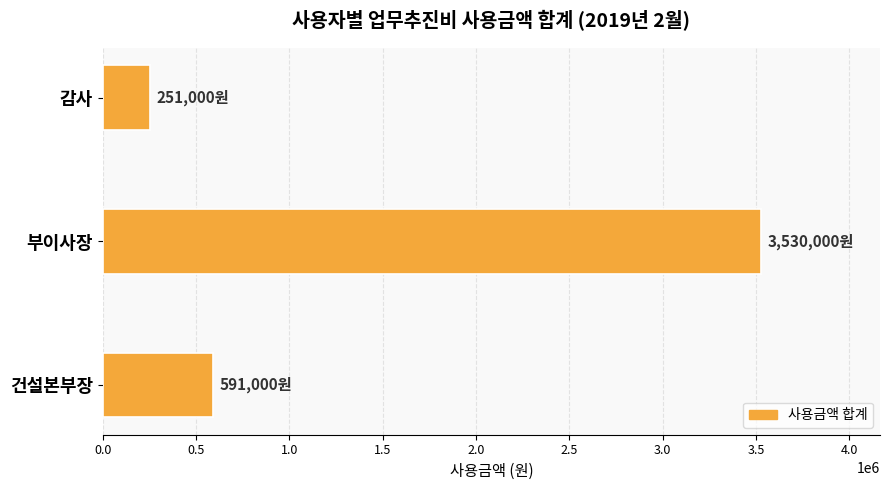

Does the chart contain stacked bars?

No